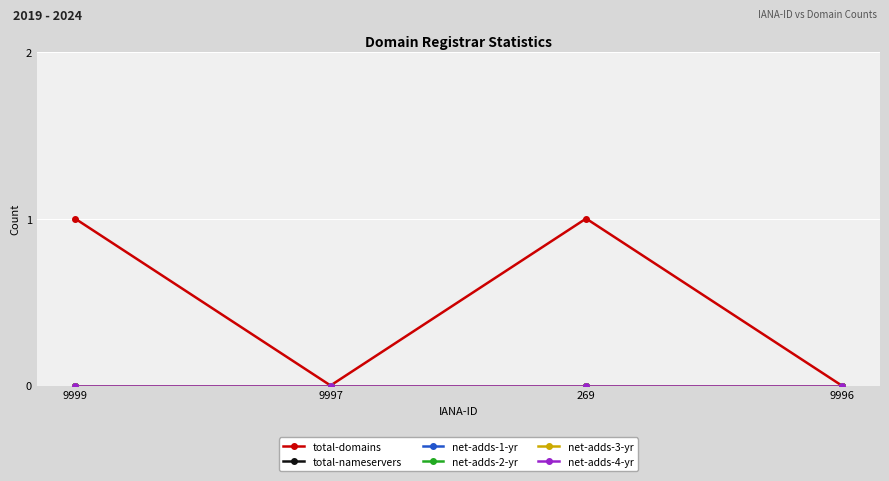

Does the chart have visible grid lines?

Yes